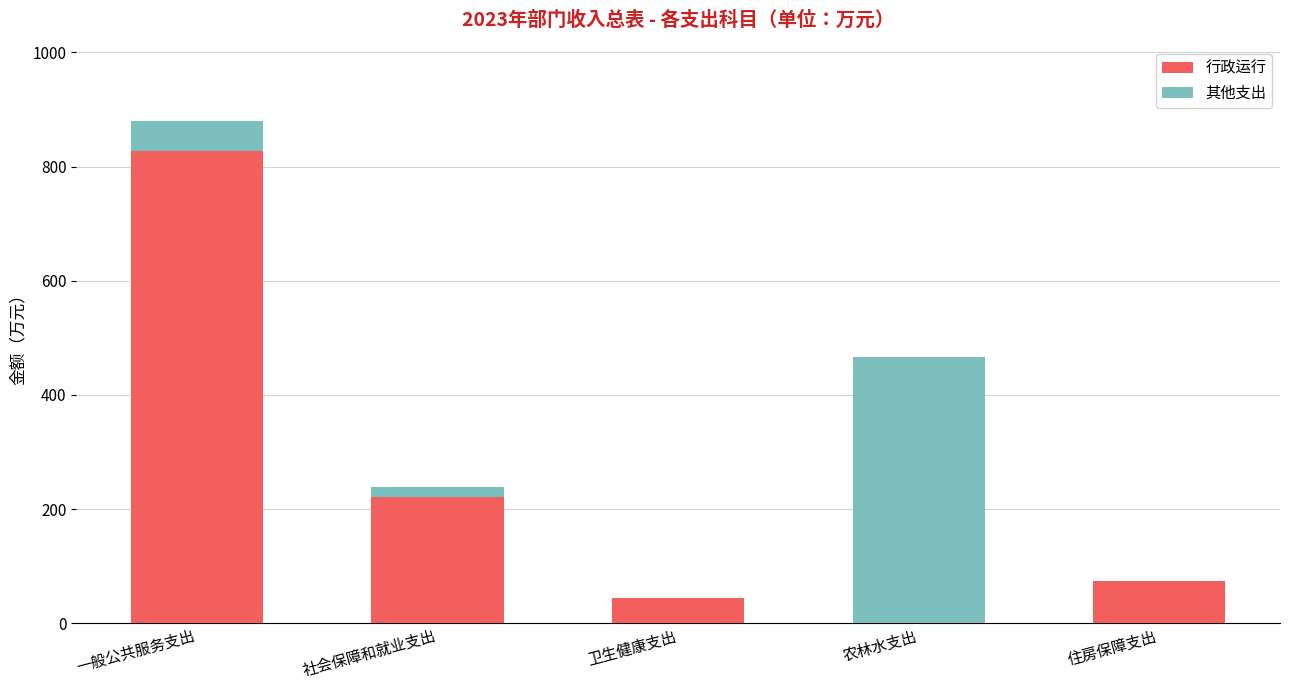

True or false: 行政运行 has a value of 37.0 at 住房保障支出.

False